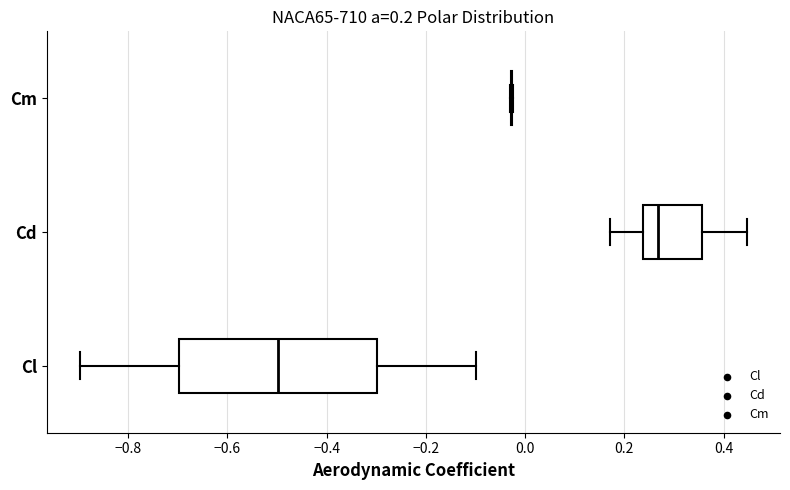

Which box is the widest, from its left edge to its right edge?

Cl